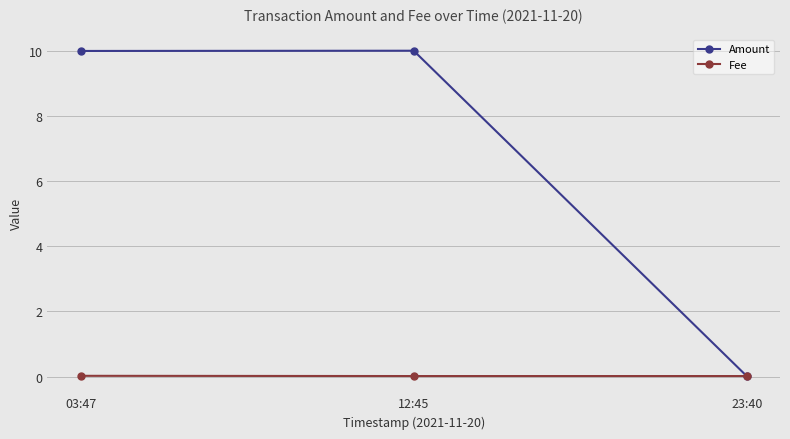

What position from the left is 12:45?

2